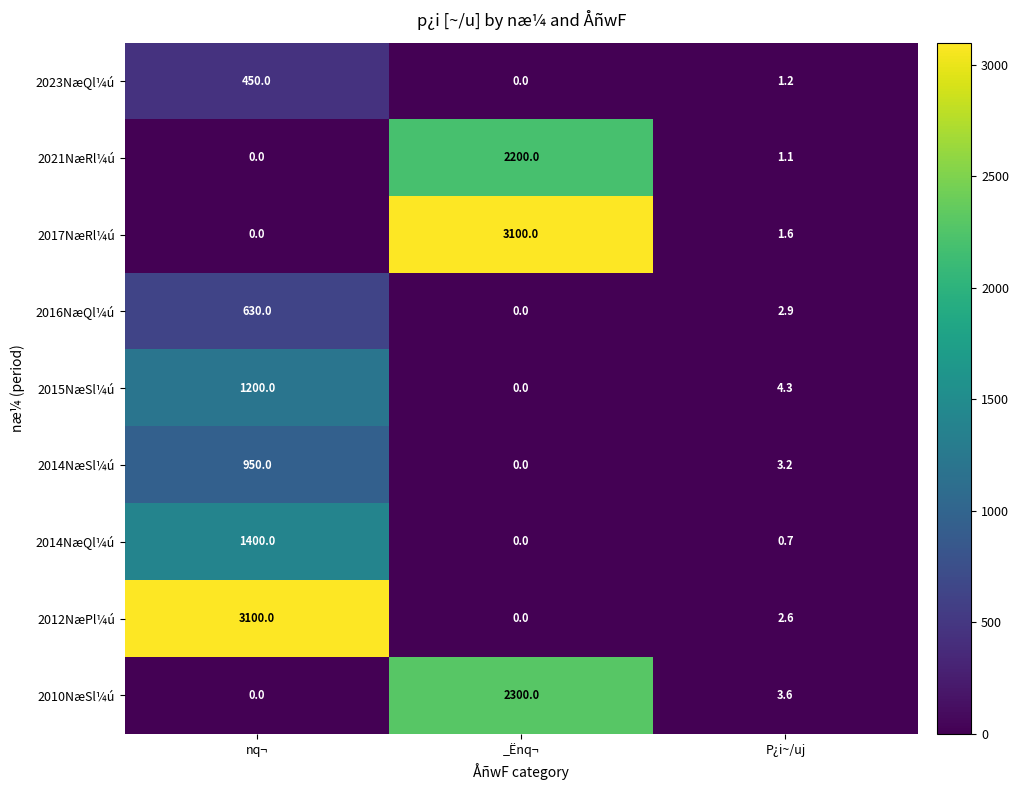

What value does the 2023NæQl¼ú series have at P¿i~/uj?

1.2